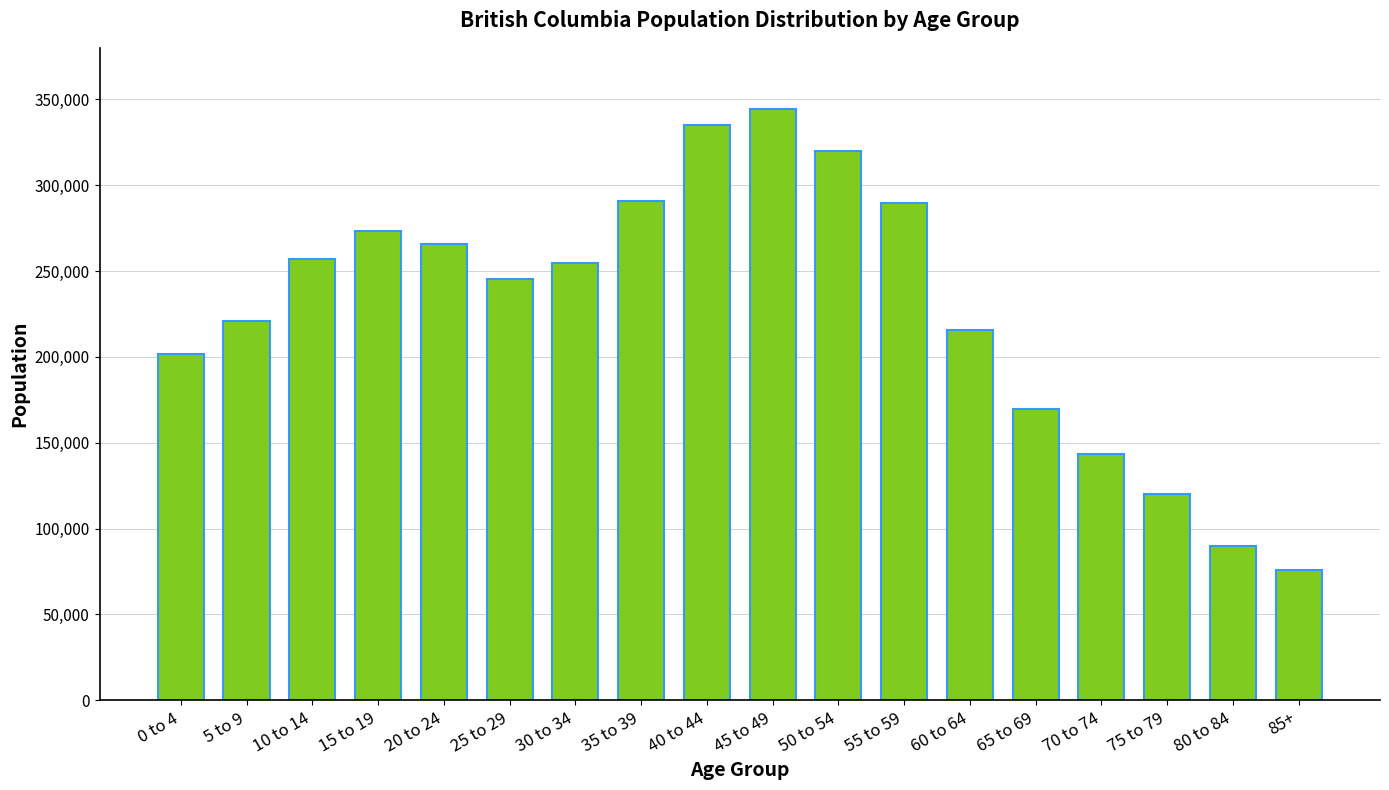

How many data points are less than 254575?

9